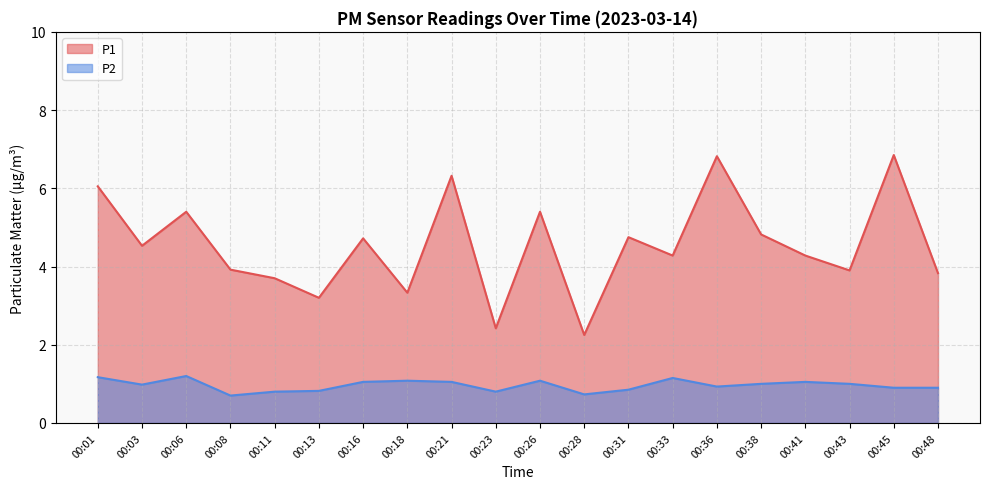

The P2 series shows 1.3 at 00:08. True or false?

False